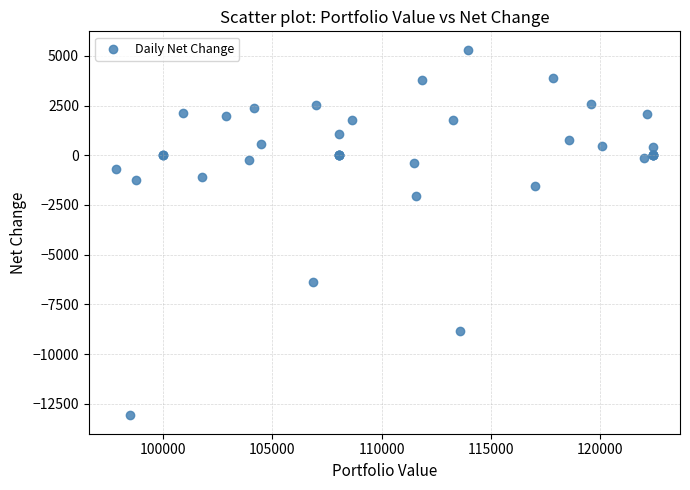

What Y value in the scatter plot is closest to -3885?

-2025